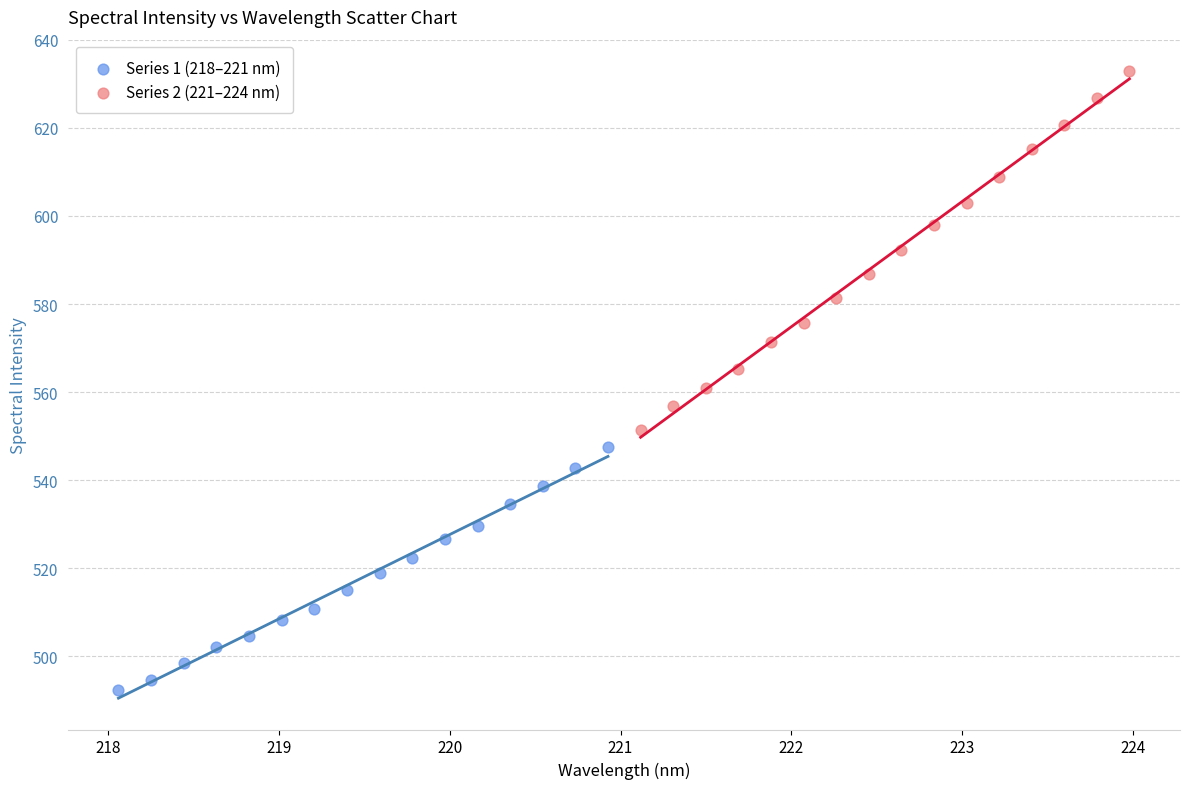

Which series has the widest spread of Y values?

Series 2 (221–224 nm)